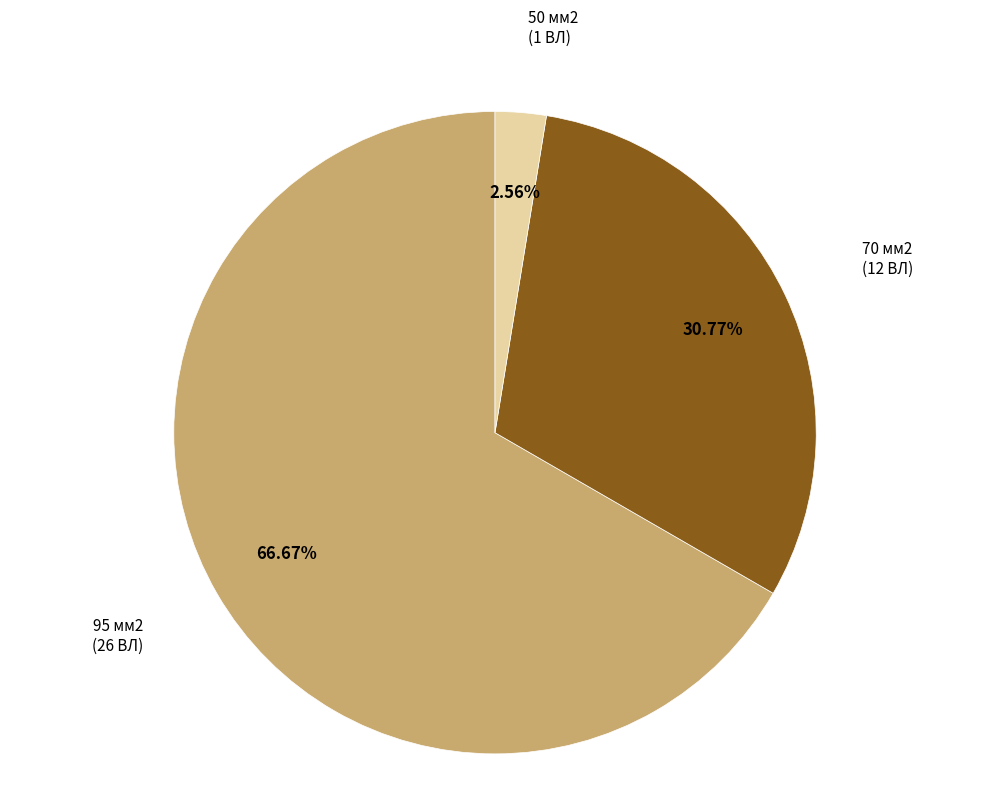

How many slices are in this pie chart?

3